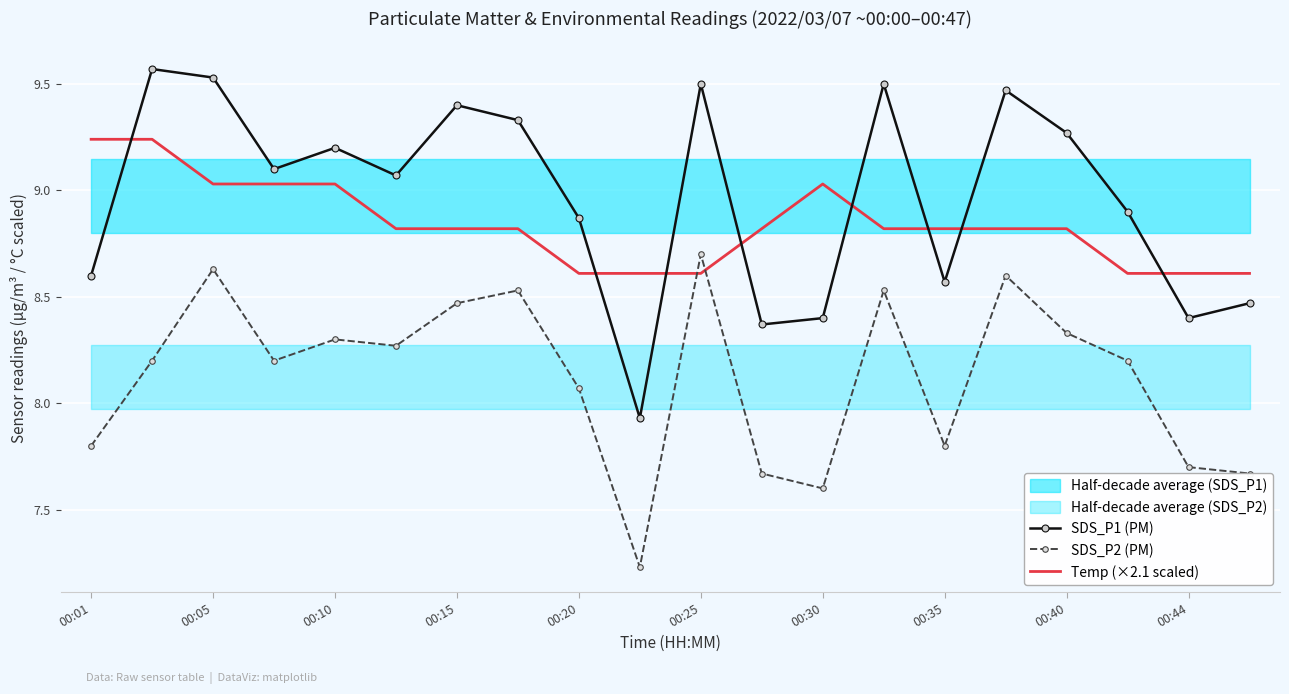

Which category has the highest value in the SDS_P2 (PM) series?

00:25